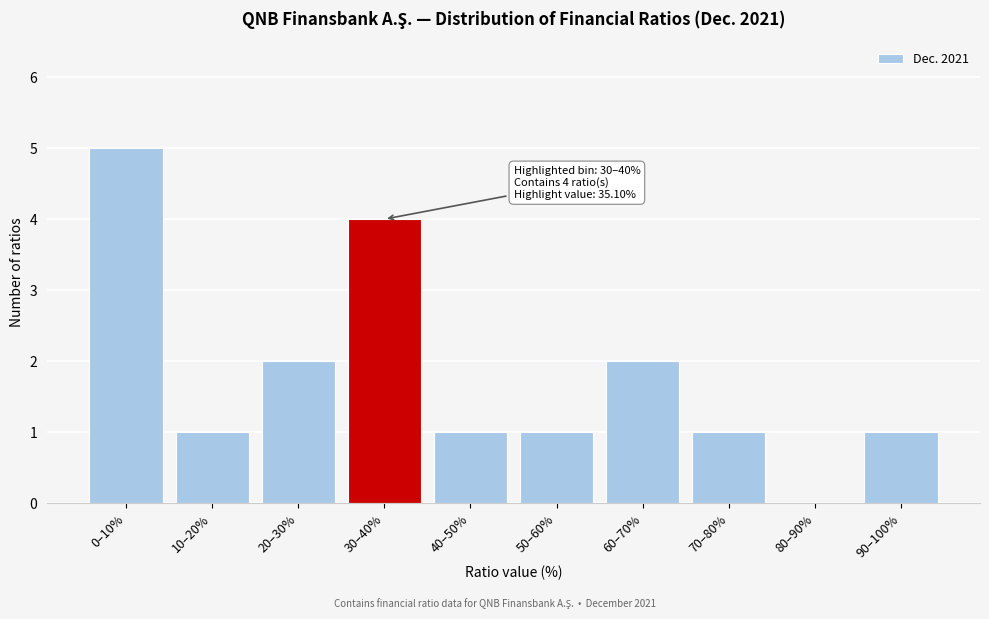

Reading left to right, transcribe all the data shown in this chart.

0–10%=5	10–20%=1	20–30%=2	30–40%=4	40–50%=1	50–60%=1	60–70%=2	70–80%=1	80–90%=0	90–100%=1